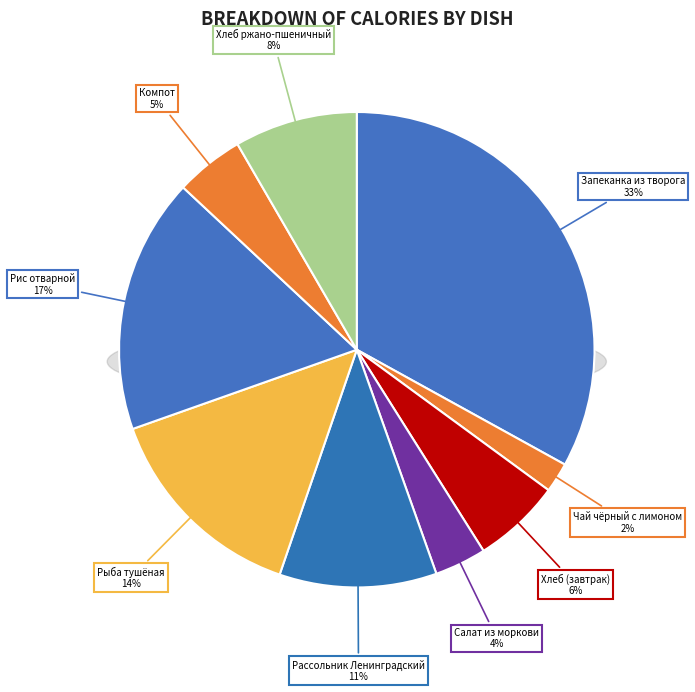

Rank the categories by value from highest to lowest.

Запеканка из творога, Рис отварной, Рыба тушёная в томате, Рассольник Ленинградский, Хлеб ржано-пшеничный, Хлеб, Компот из фруктово-ягодной смеси, Салат из моркови с яблоками, Чай чёрный с лимоном